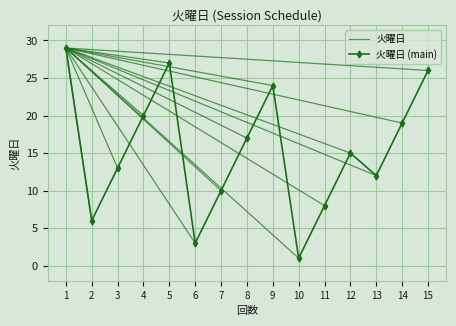

What is the change in value from 6 to 14?

+16